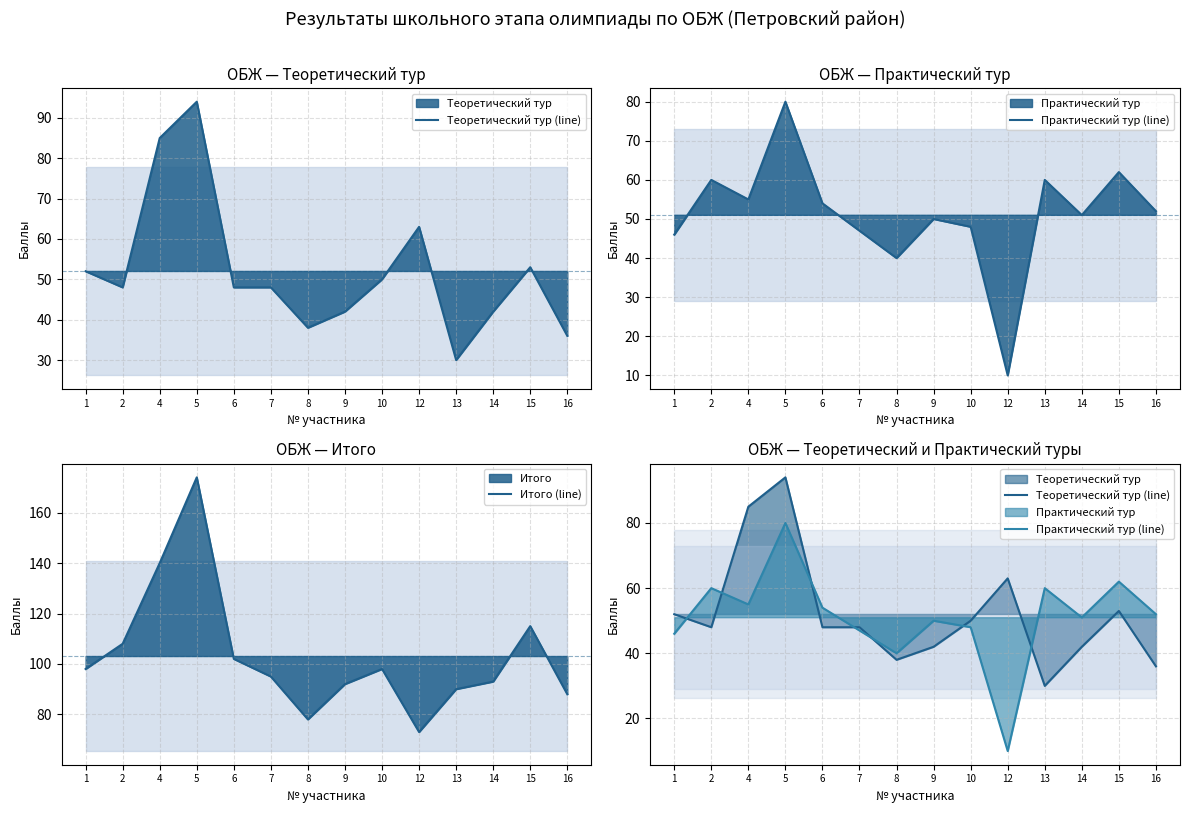

How many intersections are there between Теоретический тур (line) and Практический тур (line)?

7